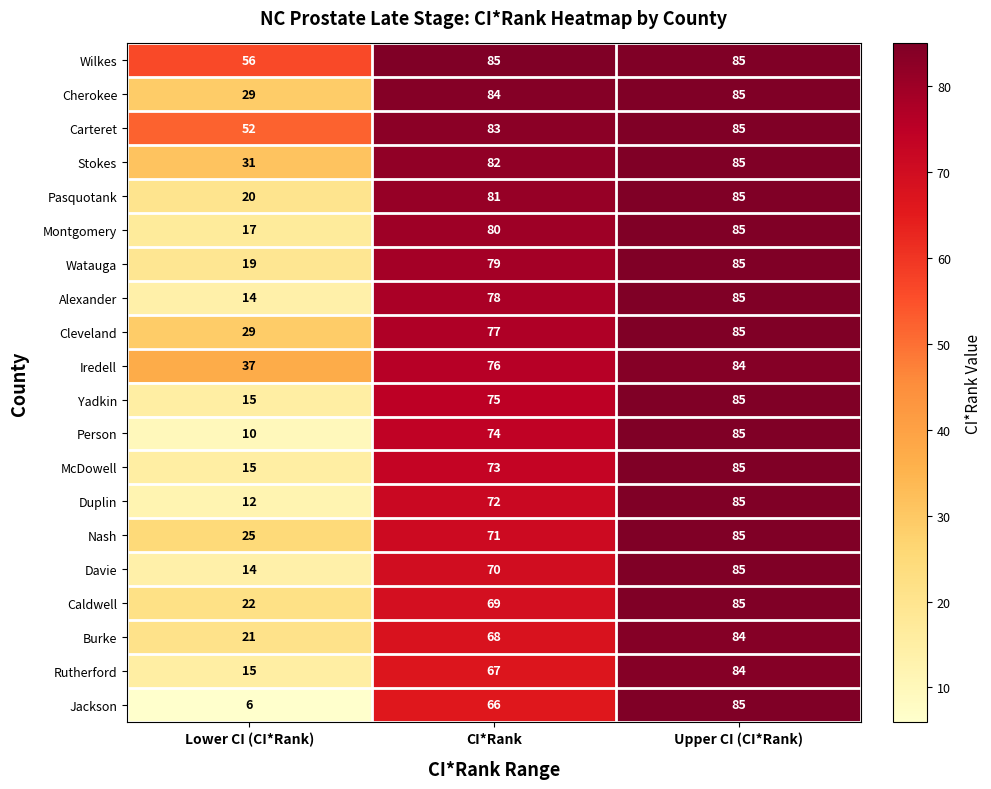

True or false: Yadkin has a value of 5 at Lower CI (CI*Rank).

False